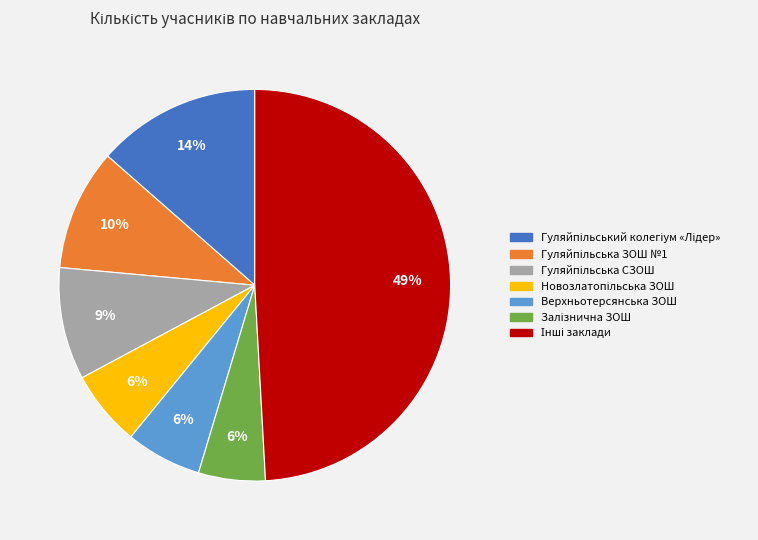

How many segments does this pie chart have?

7